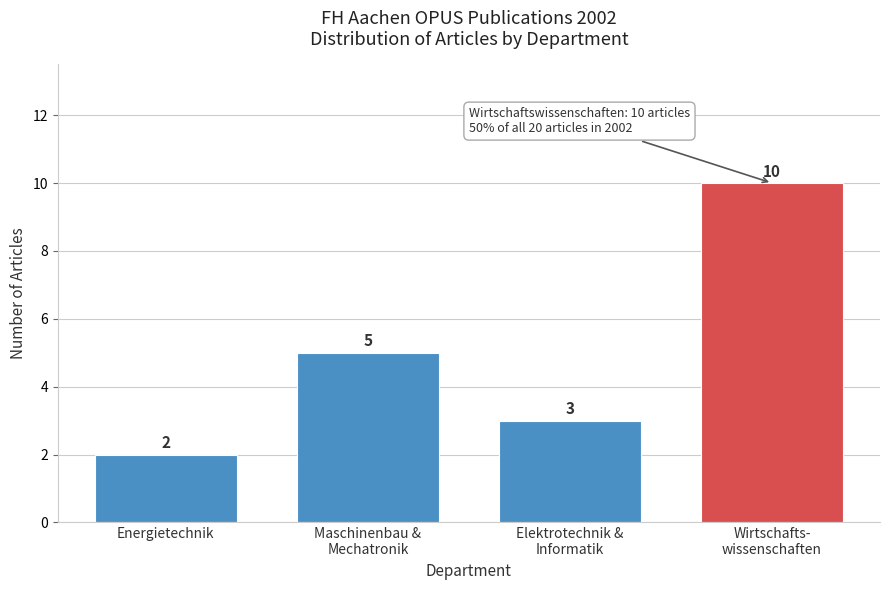

Reading left to right, extract all data points from this chart.

2	5	3	10